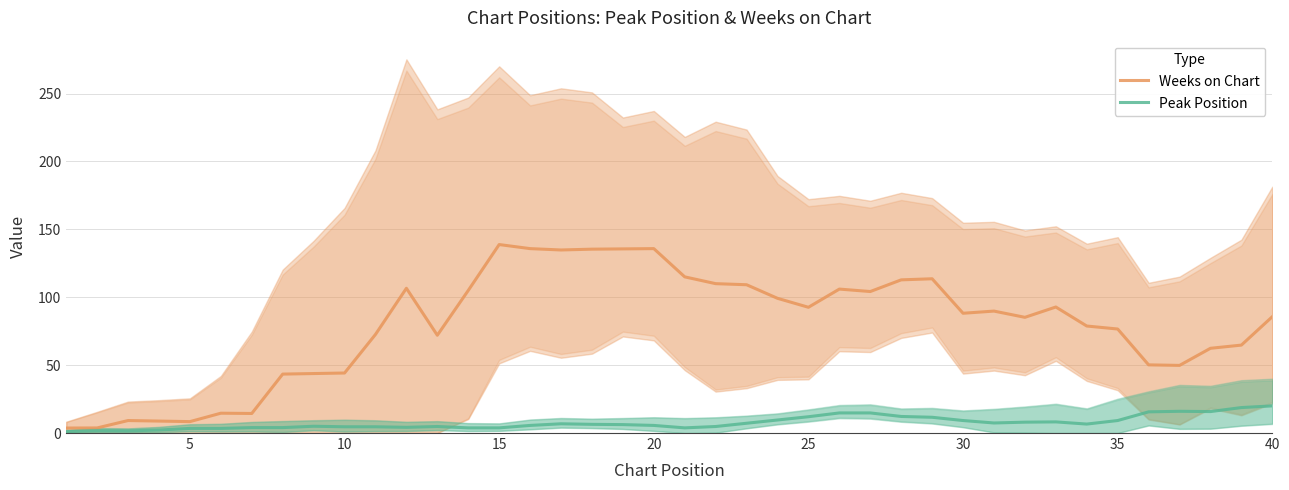

What is the highest value of the Weeks on Chart series?

138.8